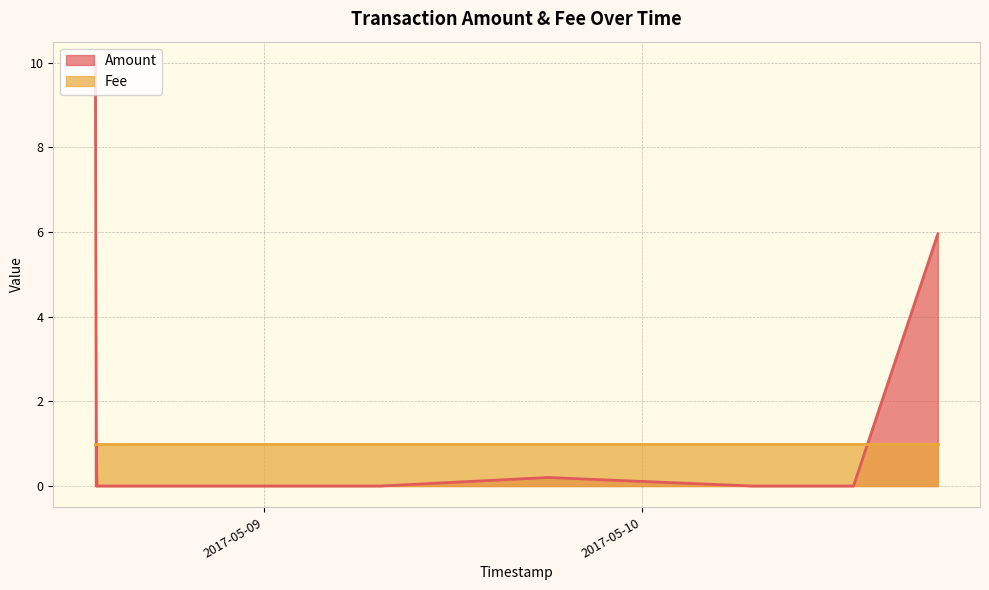

How many lines are shown in the chart?

2